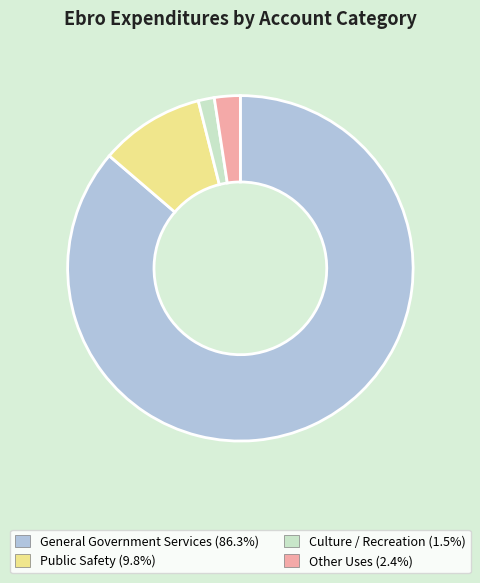

Which slice is the largest?

General Government Services